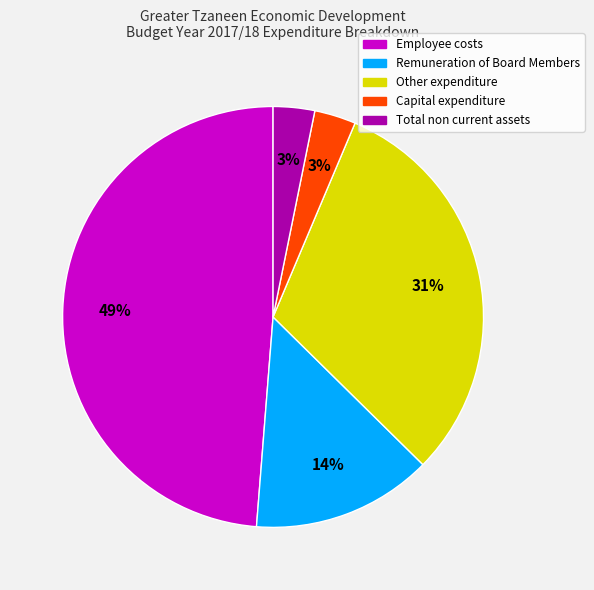

Do Remuneration of Board Members and Employee costs together represent more than half of the pie?

Yes